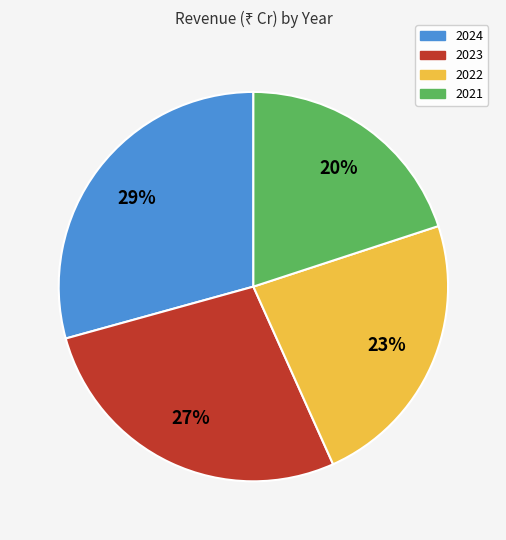

What is the ratio of the value at 2021 to the value at 2024?

0.7